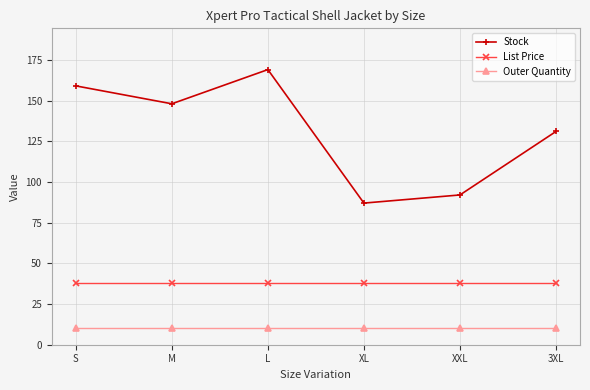

What is the approximate value of List Price at XL?

38.0